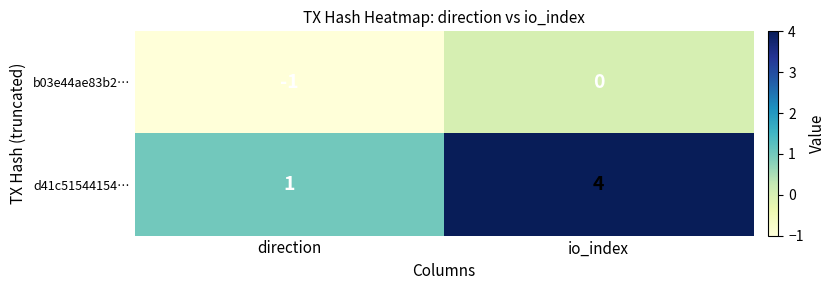

How many values in b03e44ae83b2… are below zero?

1